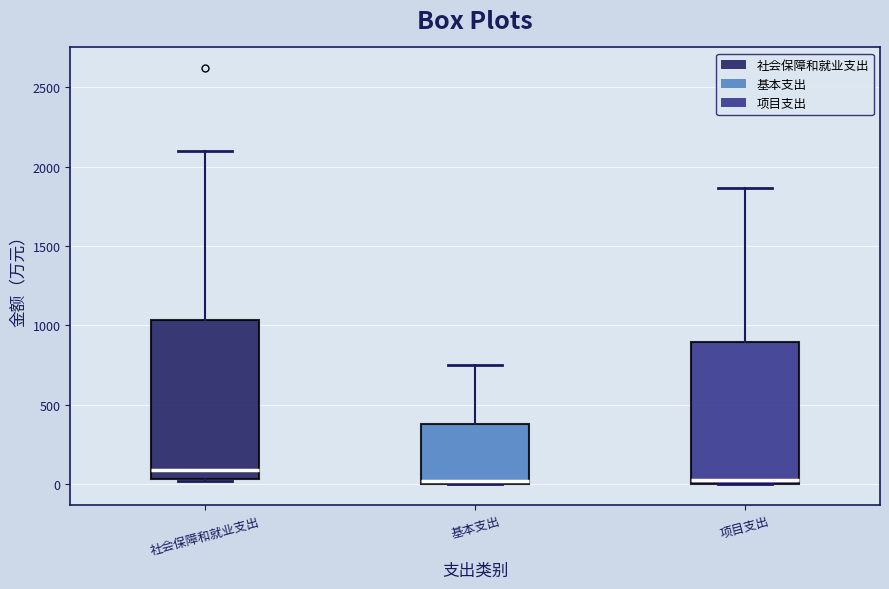

Reading left to right, transcribe this box plot: for each box, give where its median line is, the range the box spans, and where its two whiskers end, as read against the y-axis. The values are not printed on the chart, so give them approximately, as read against the axis.

社会保障和就业支出: median 100, box 50 to 1050, whiskers 0 to 2100
基本支出: median 0 (just above the box's lower edge), box 0 to 400, whiskers 0 to 750
项目支出: median 50, box 0 to 900, whiskers 0 to 1850